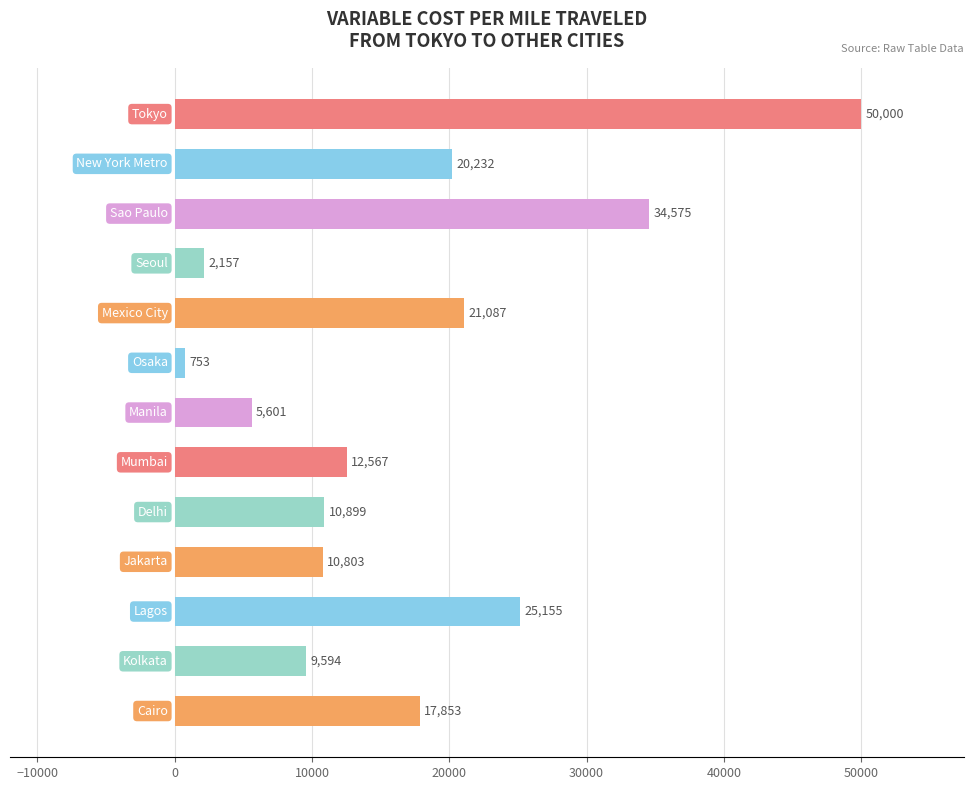

What is the value of the 5th bar from the top?

21087